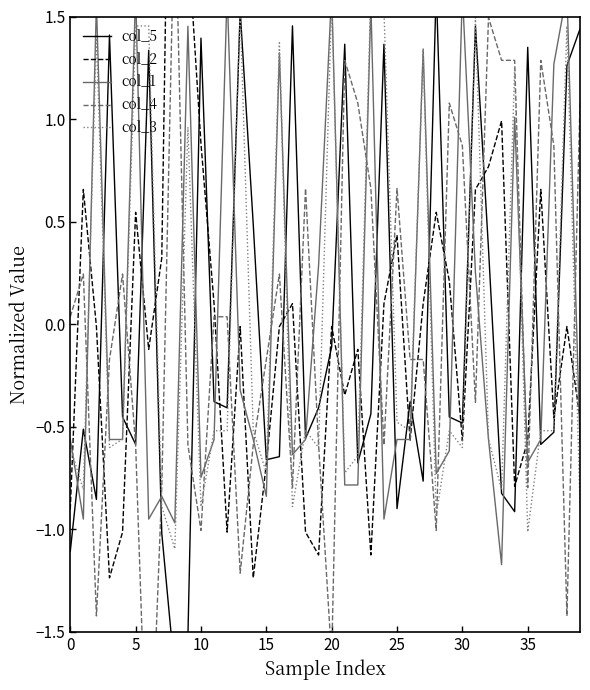

At 23, list the series in order from largest to smallest.

col_3, col_1, col_4, col_5, col_2